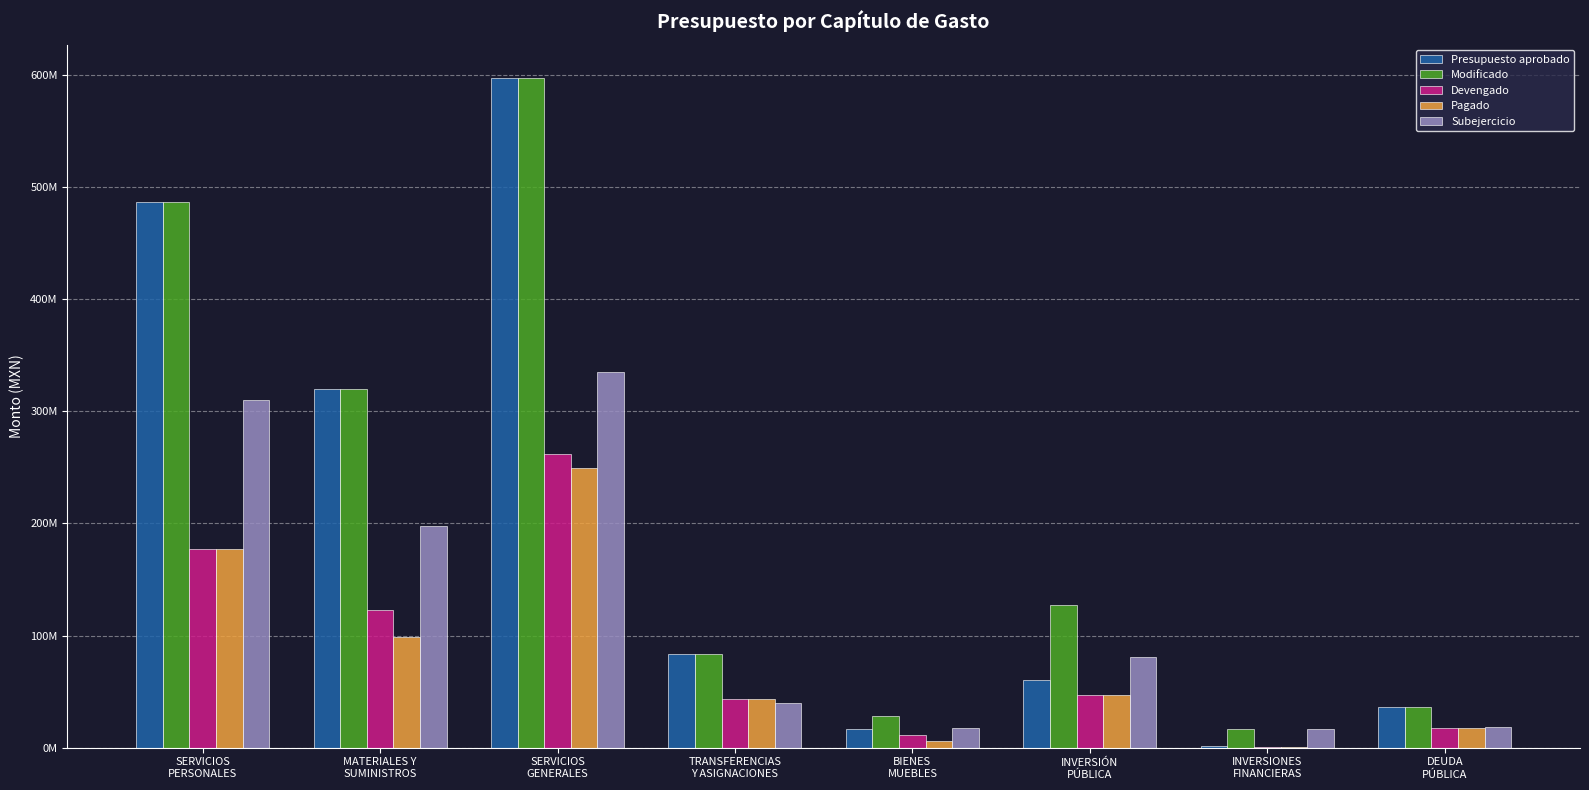

Reading right to left, list all the values displayed in this chart.

Presupuesto aprobado: DEUDA
PÚBLICA=35982735.0	INVERSIONES
FINANCIERAS=1000000.0	INVERSIÓN
PÚBLICA=60000000.0	BIENES
MUEBLES=17000000.0	TRANSFERENCIAS
Y ASIGNACIONES=83781488.0	SERVICIOS
GENERALES=597329508.0	MATERIALES Y
SUMINISTROS=319809767.0	SERVICIOS
PERSONALES=487119215.0
Modificado: DEUDA
PÚBLICA=35982735.0	INVERSIONES
FINANCIERAS=16589418.5	INVERSIÓN
PÚBLICA=127635135.5	BIENES
MUEBLES=28195206.7	TRANSFERENCIAS
Y ASIGNACIONES=83781488.0	SERVICIOS
GENERALES=597385094.1	MATERIALES Y
SUMINISTROS=320243419.0	SERVICIOS
PERSONALES=487119215.0
Devengado: DEUDA
PÚBLICA=17841303.9	INVERSIONES
FINANCIERAS=322187.2	INVERSIÓN
PÚBLICA=46728710.3	BIENES
MUEBLES=10816198.3	TRANSFERENCIAS
Y ASIGNACIONES=43656046.5	SERVICIOS
GENERALES=262098703.9	MATERIALES Y
SUMINISTROS=122343075.5	SERVICIOS
PERSONALES=176946221.6
Pagado: DEUDA
PÚBLICA=17841303.9	INVERSIONES
FINANCIERAS=322187.2	INVERSIÓN
PÚBLICA=46728710.3	BIENES
MUEBLES=5590283.1	TRANSFERENCIAS
Y ASIGNACIONES=43650712.5	SERVICIOS
GENERALES=249581418.0	MATERIALES Y
SUMINISTROS=98378978.9	SERVICIOS
PERSONALES=176865775.8
Subejercicio: DEUDA
PÚBLICA=18141431.1	INVERSIONES
FINANCIERAS=16267231.3	INVERSIÓN
PÚBLICA=80906425.2	BIENES
MUEBLES=17379008.4	TRANSFERENCIAS
Y ASIGNACIONES=40125441.5	SERVICIOS
GENERALES=335286390.3	MATERIALES Y
SUMINISTROS=197900343.5	SERVICIOS
PERSONALES=310172993.4